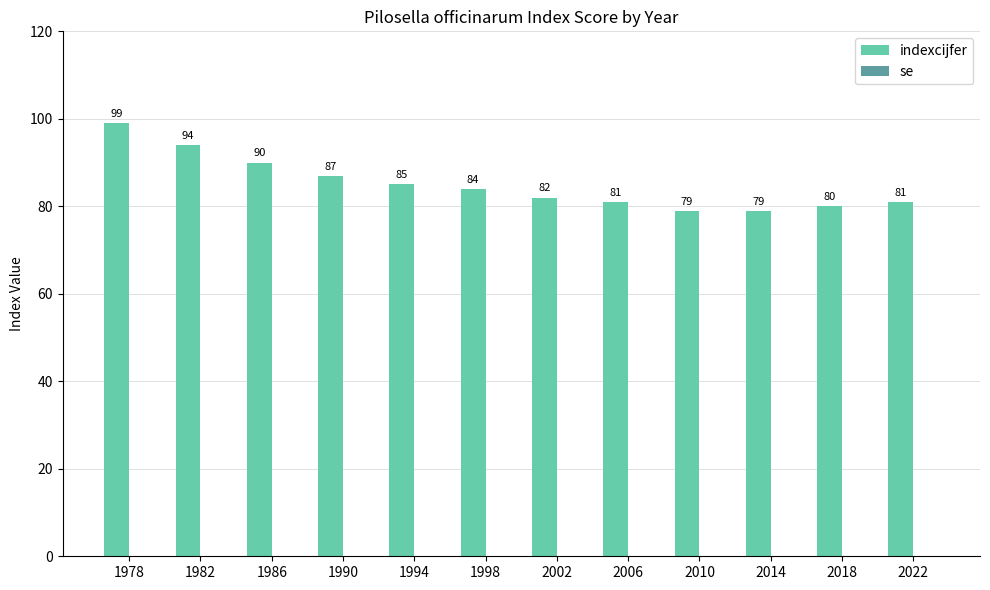

Between 2006 and 2002, which is larger?

2002